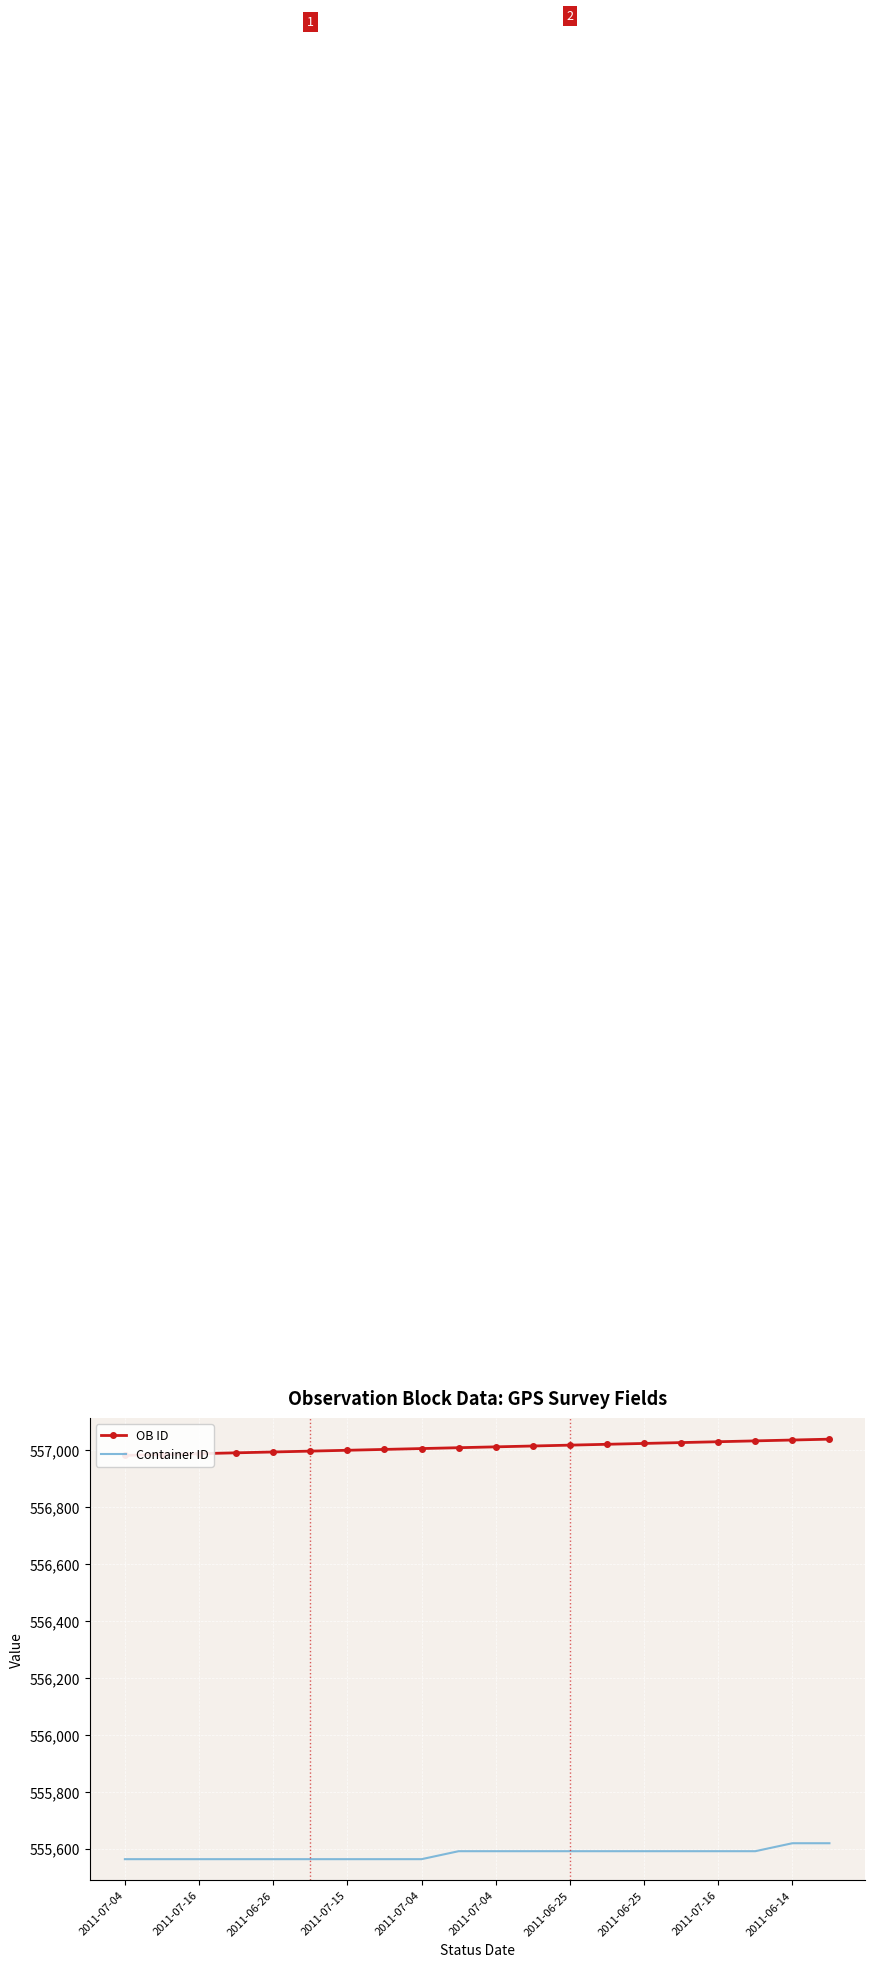

How many data points in Container ID are above 555591?

2